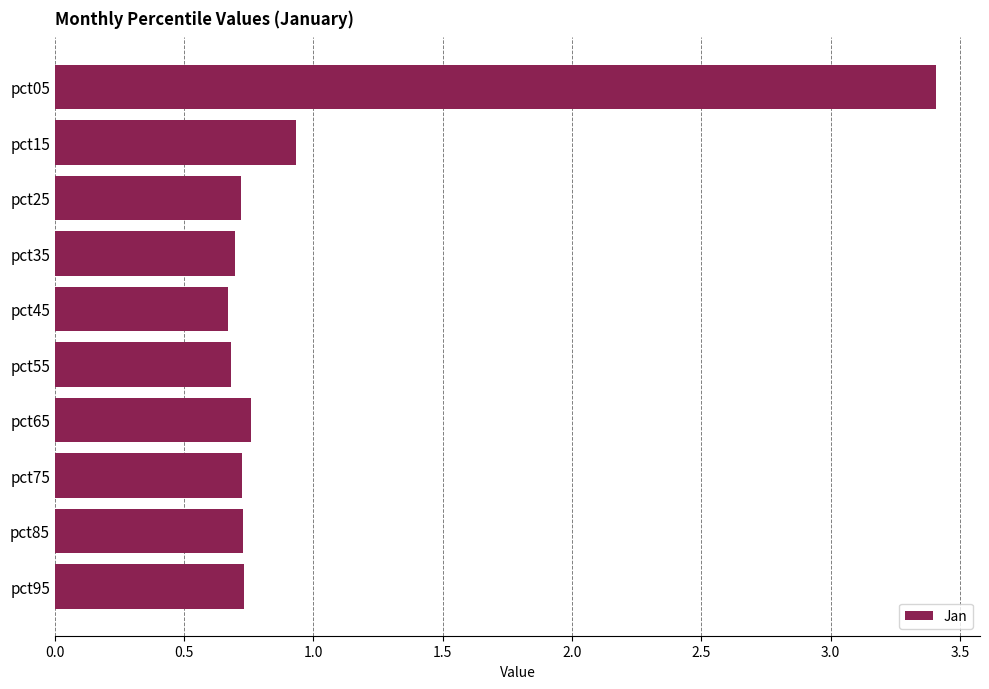

What is the sum of all values?

10.1